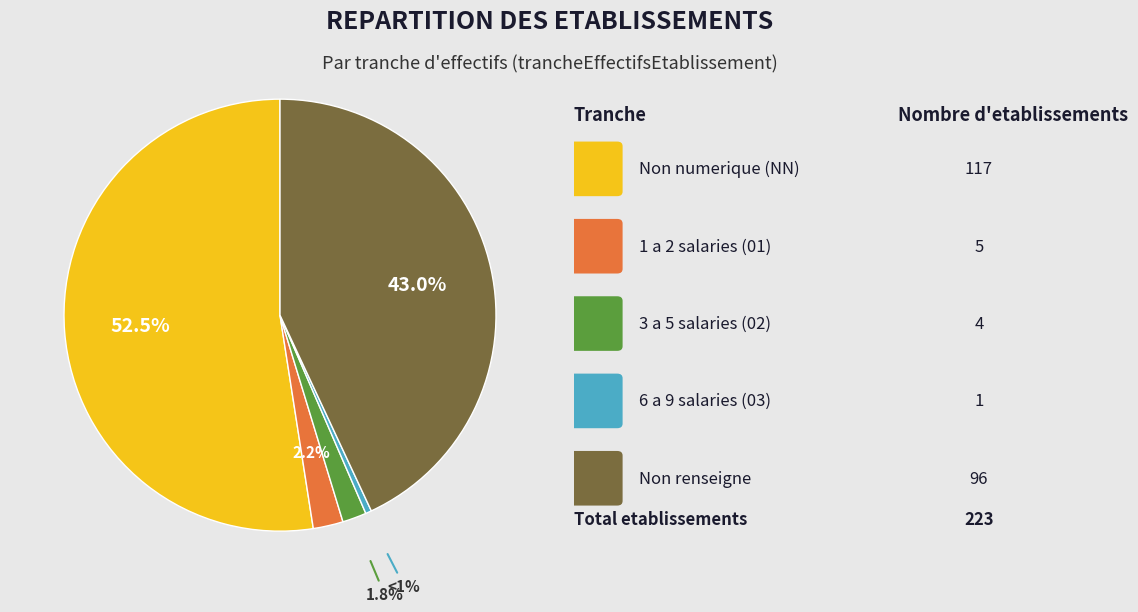

Rank the categories by value from highest to lowest.

NN, , 01, 02, 03